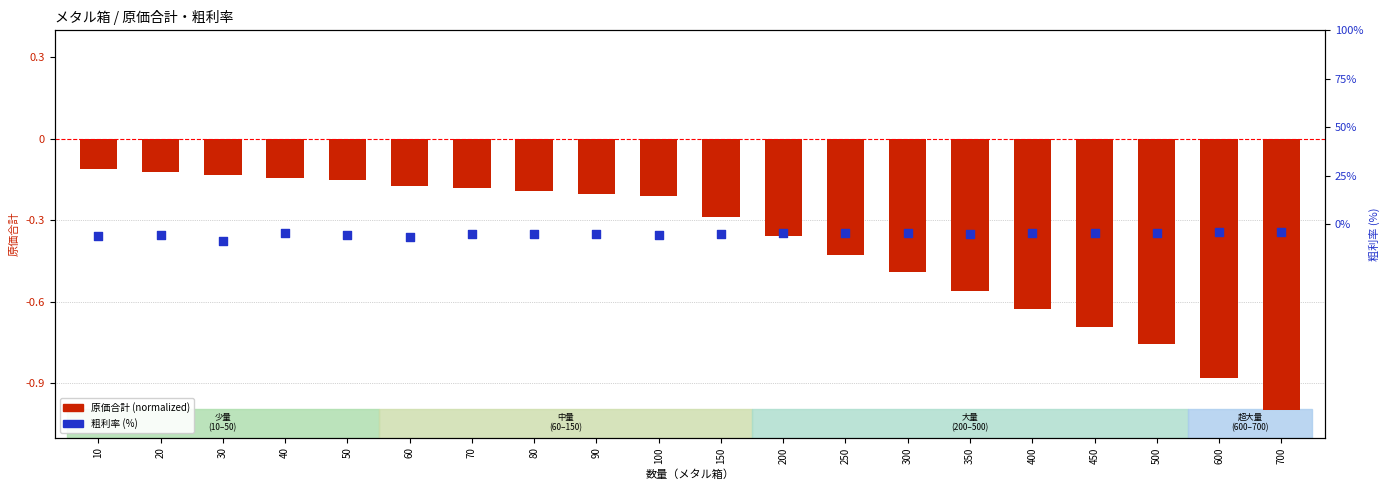

Which series contains the highest Y value?

粗利率 (%)